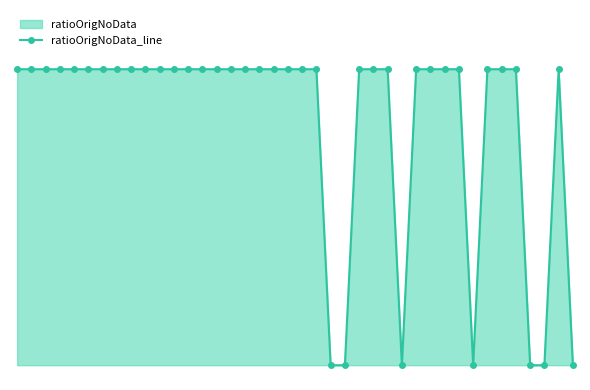

Rank the categories by value from lowest to highest.

22, 23, 27, 32, 36, 37, 39, 0, 1, 2, 3, 4, 5, 6, 7, 8, 9, 10, 11, 12, 13, 14, 15, 16, 17, 18, 19, 20, 21, 24, 25, 26, 28, 29, 30, 31, 33, 34, 35, 38